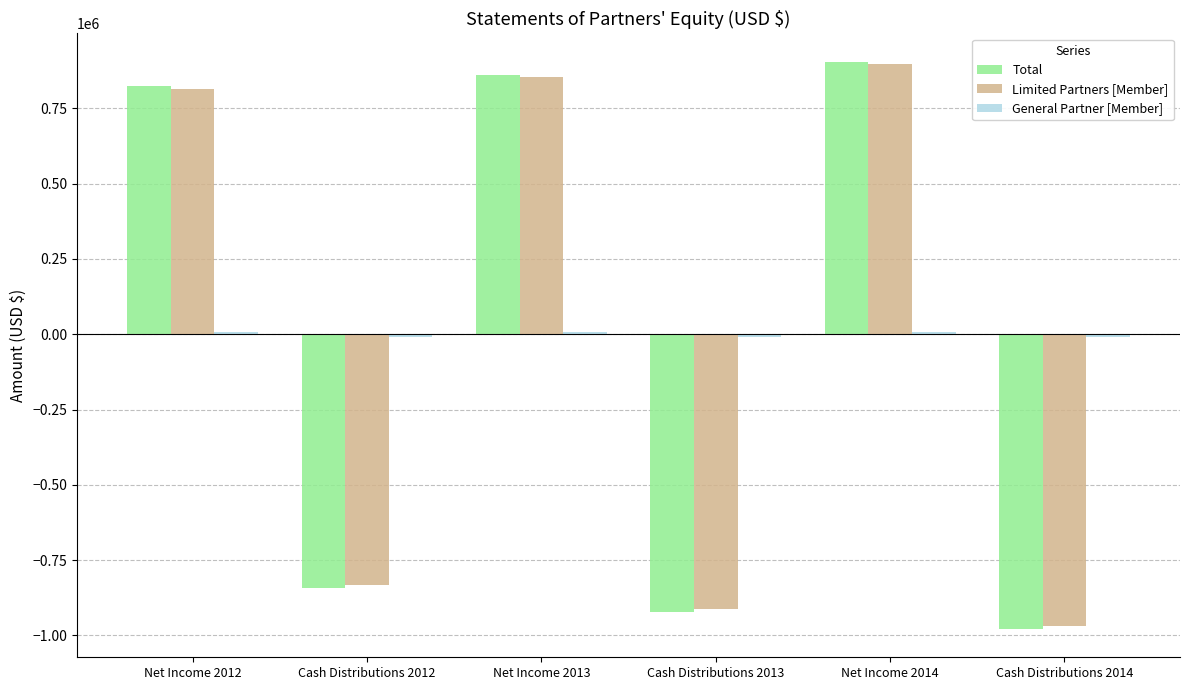

What is the sum of all Total values?

-150654